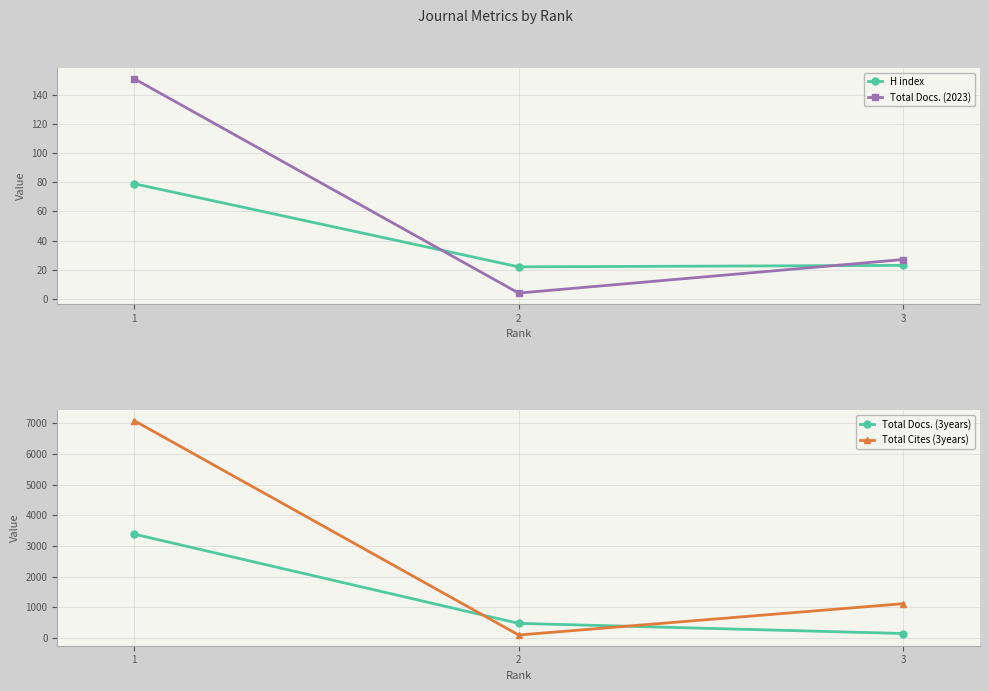

What is the smallest value displayed?

4